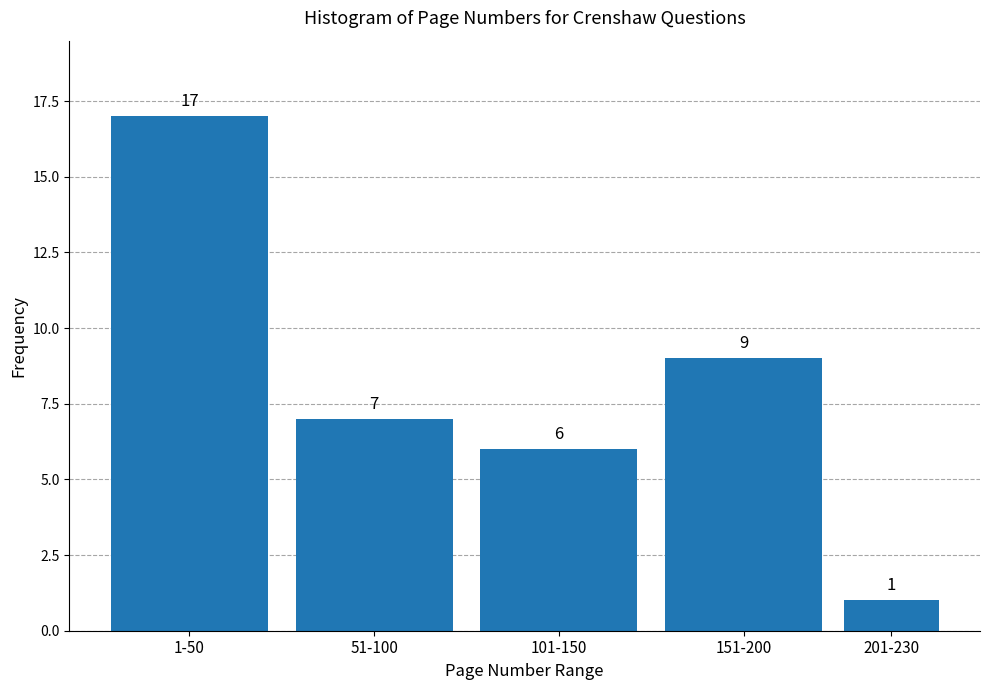

Reading right to left, extract all data points from this chart.

201-230=1	151-200=9	101-150=6	51-100=7	1-50=17